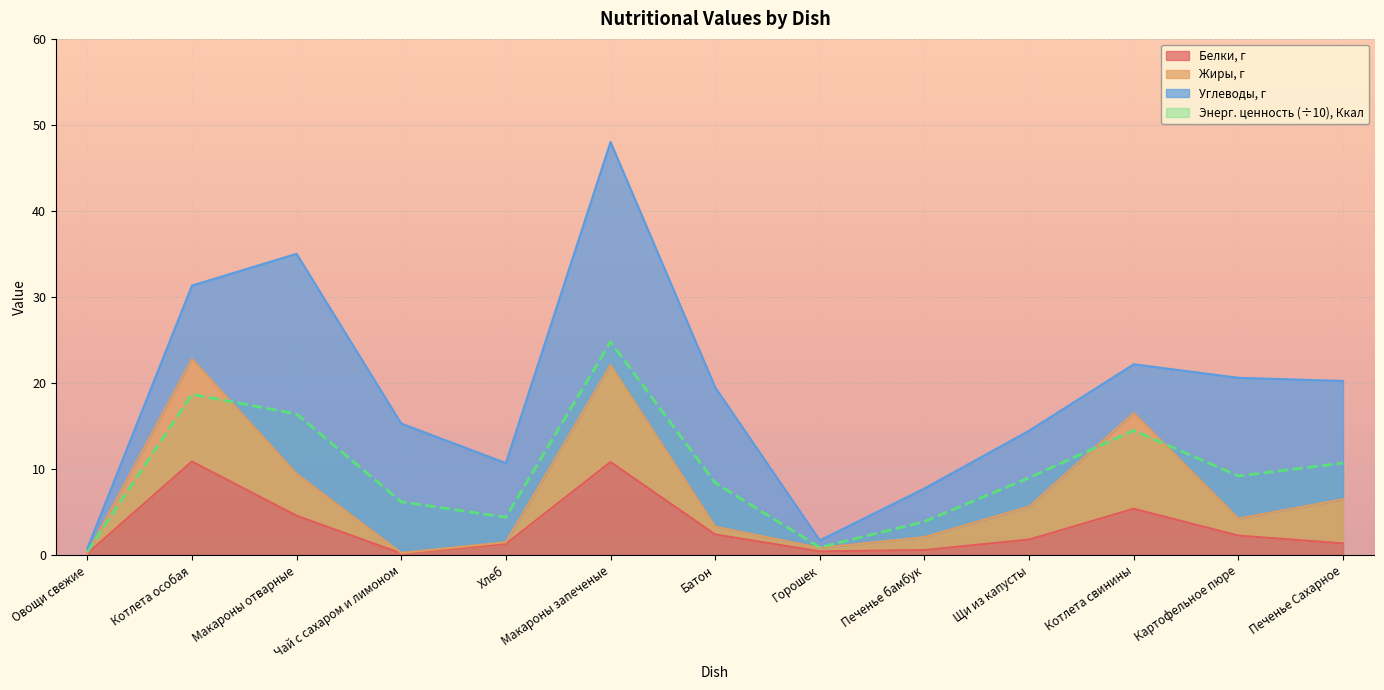

What is the maximum value for Энерг. ценность (÷10), Ккал?

24.8